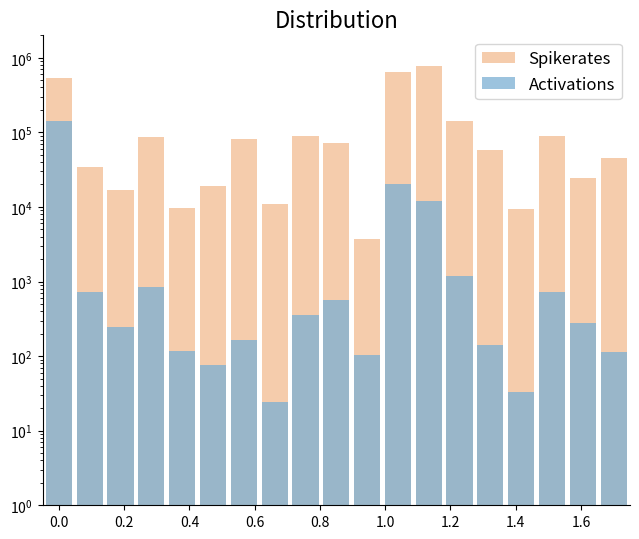

How many groups of bars are there?

19